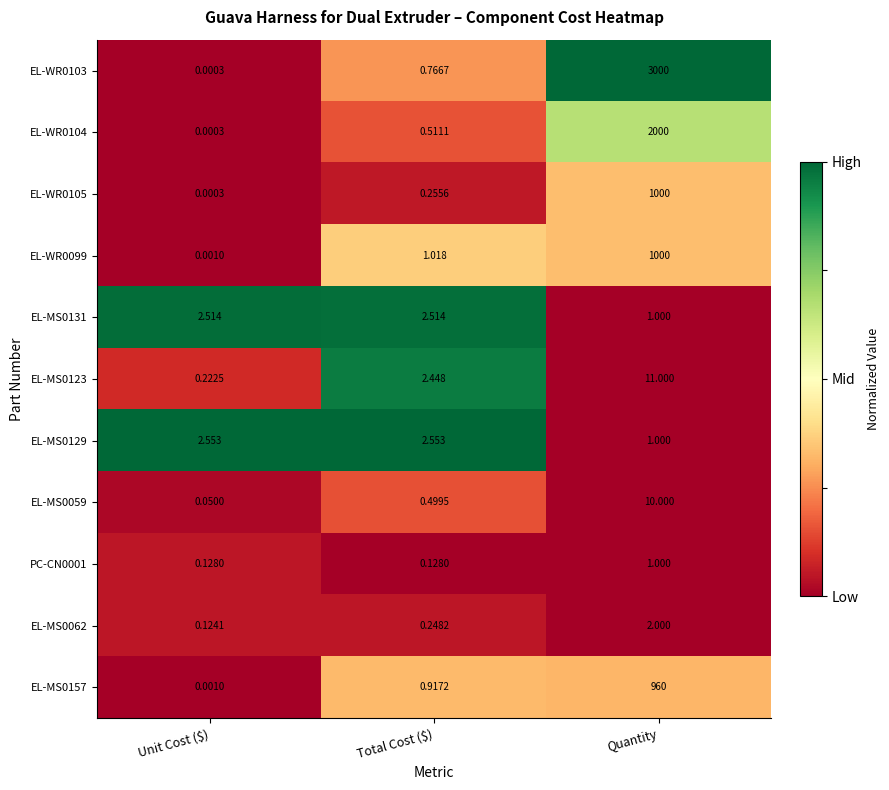

Which label corresponds to the largest value in the chart?

Quantity